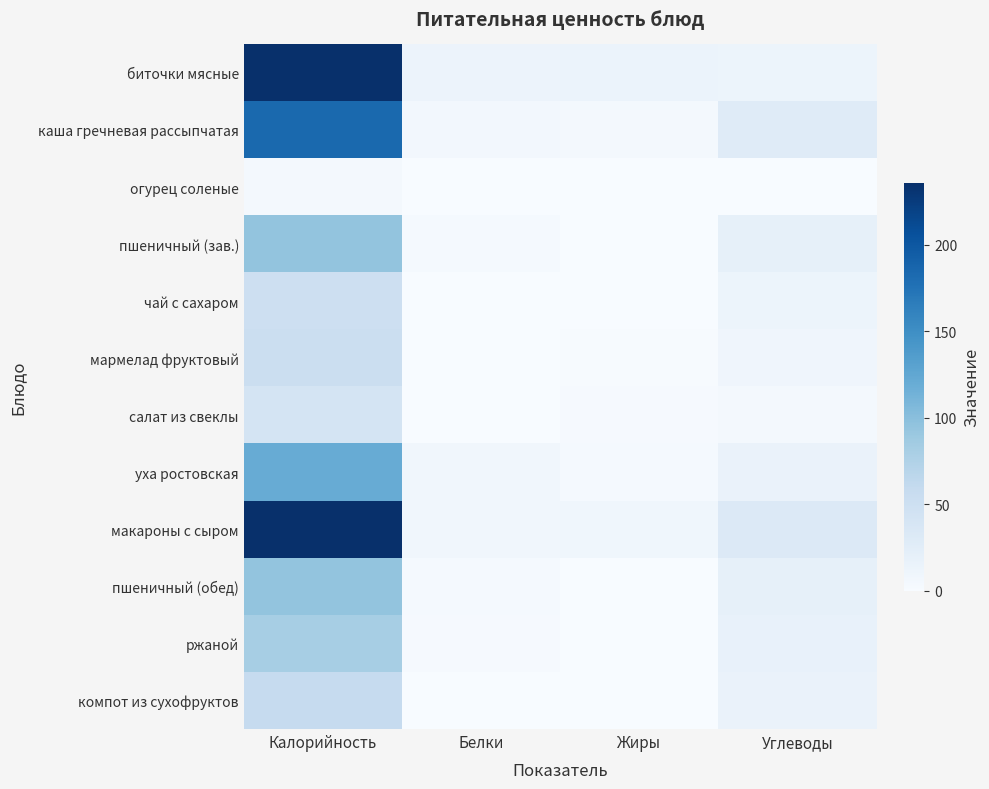

What is the spread (max minus min) of values at Углеводы?

30.9